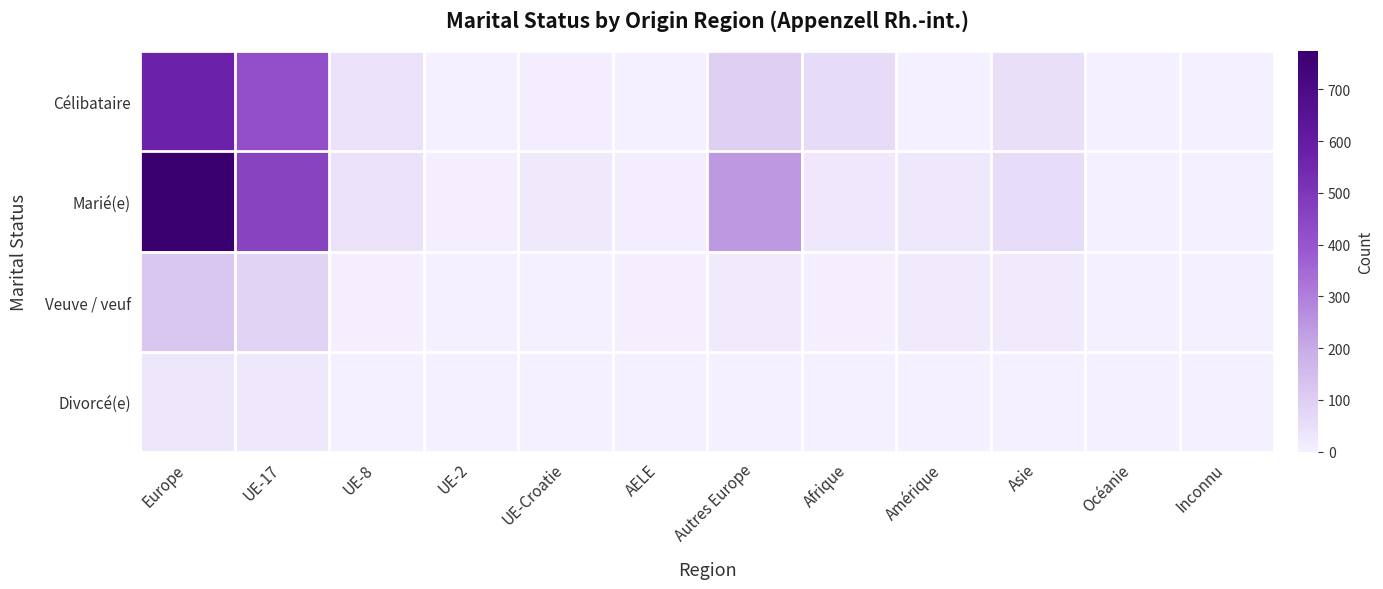

How many distinct data groups are displayed?

4